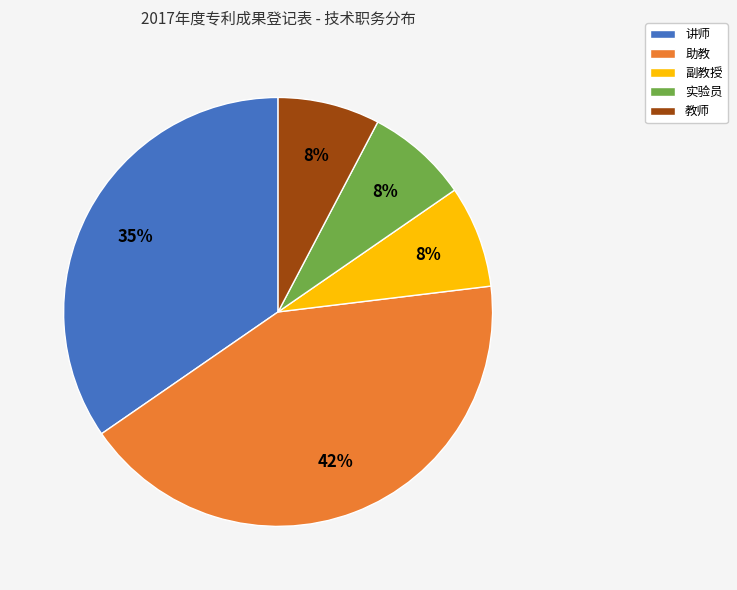

Which slice is the largest?

助教